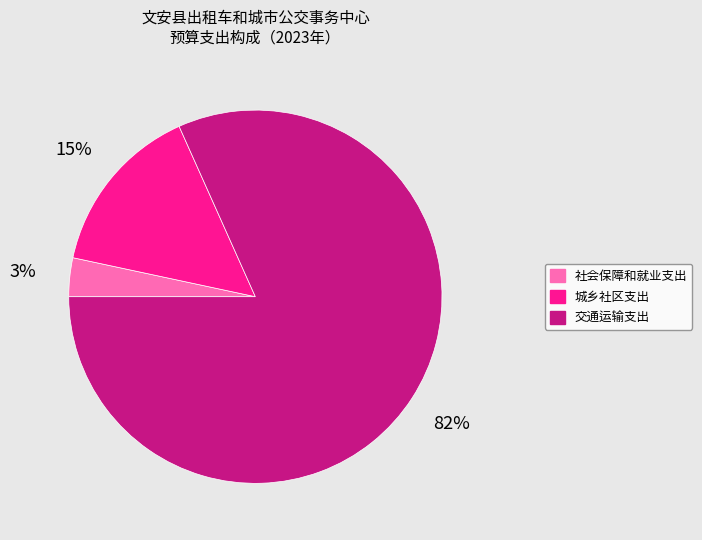

True or false: 交通运输支出 accounts for 82% of the total.

True